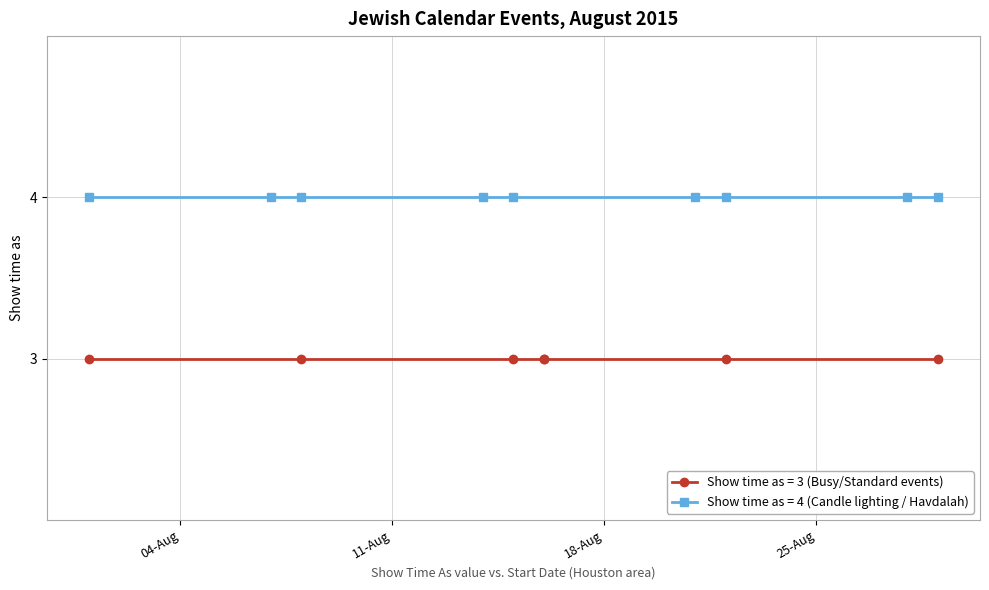

At which category does the data reach its first local valley?

8/8/2015